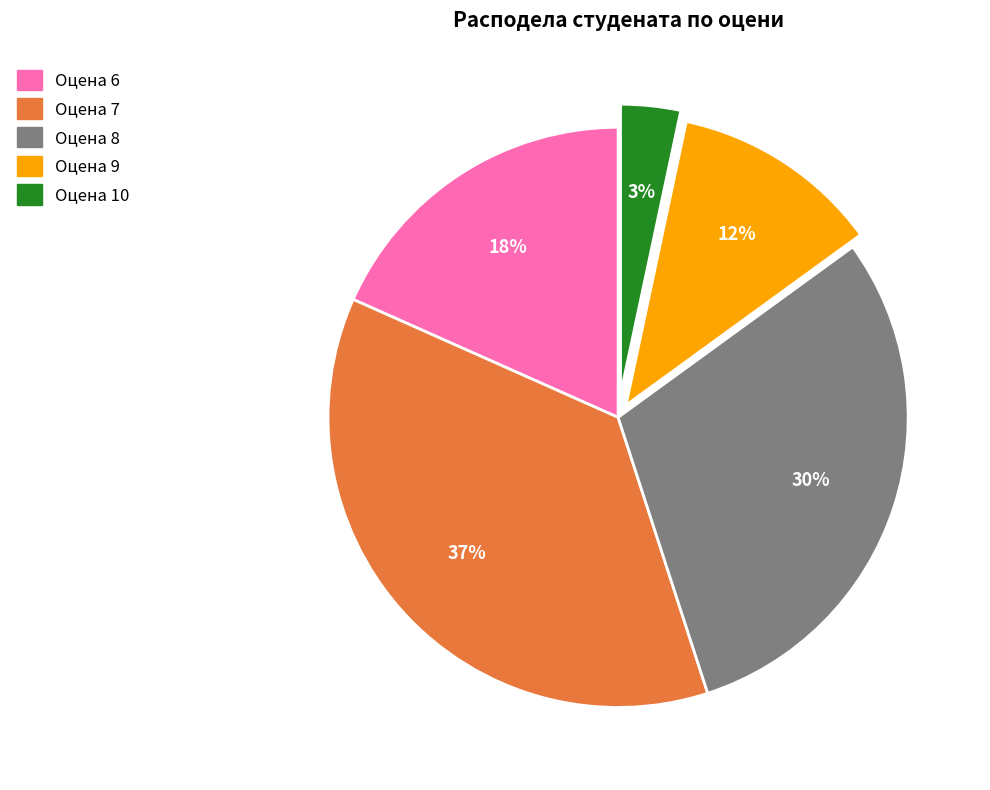

To the nearest percent, what is the average slice percentage?

20%